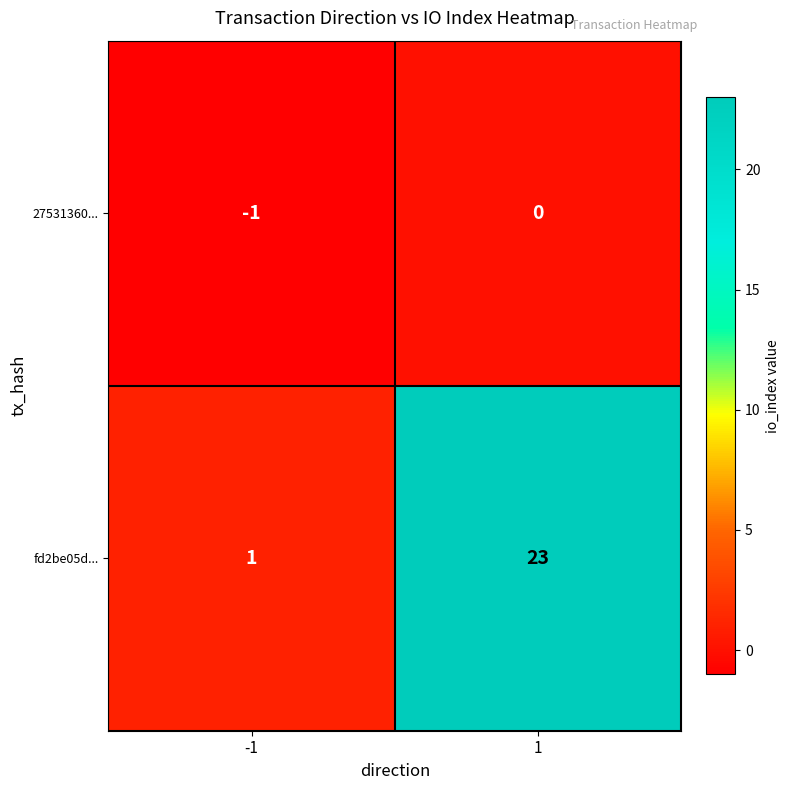

What is the difference between the fd2be05d... values at -1 and 1?

22